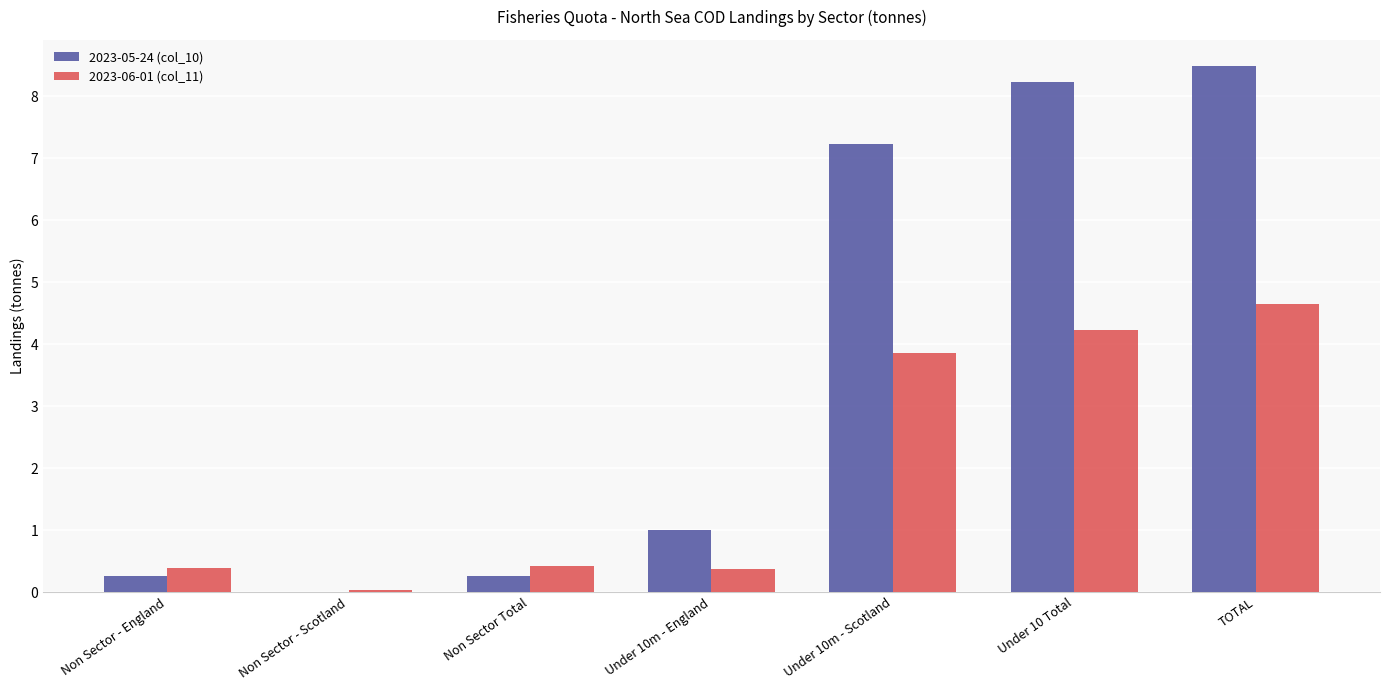

Which series has the largest total across all categories?

2023-05-24 (col_10)